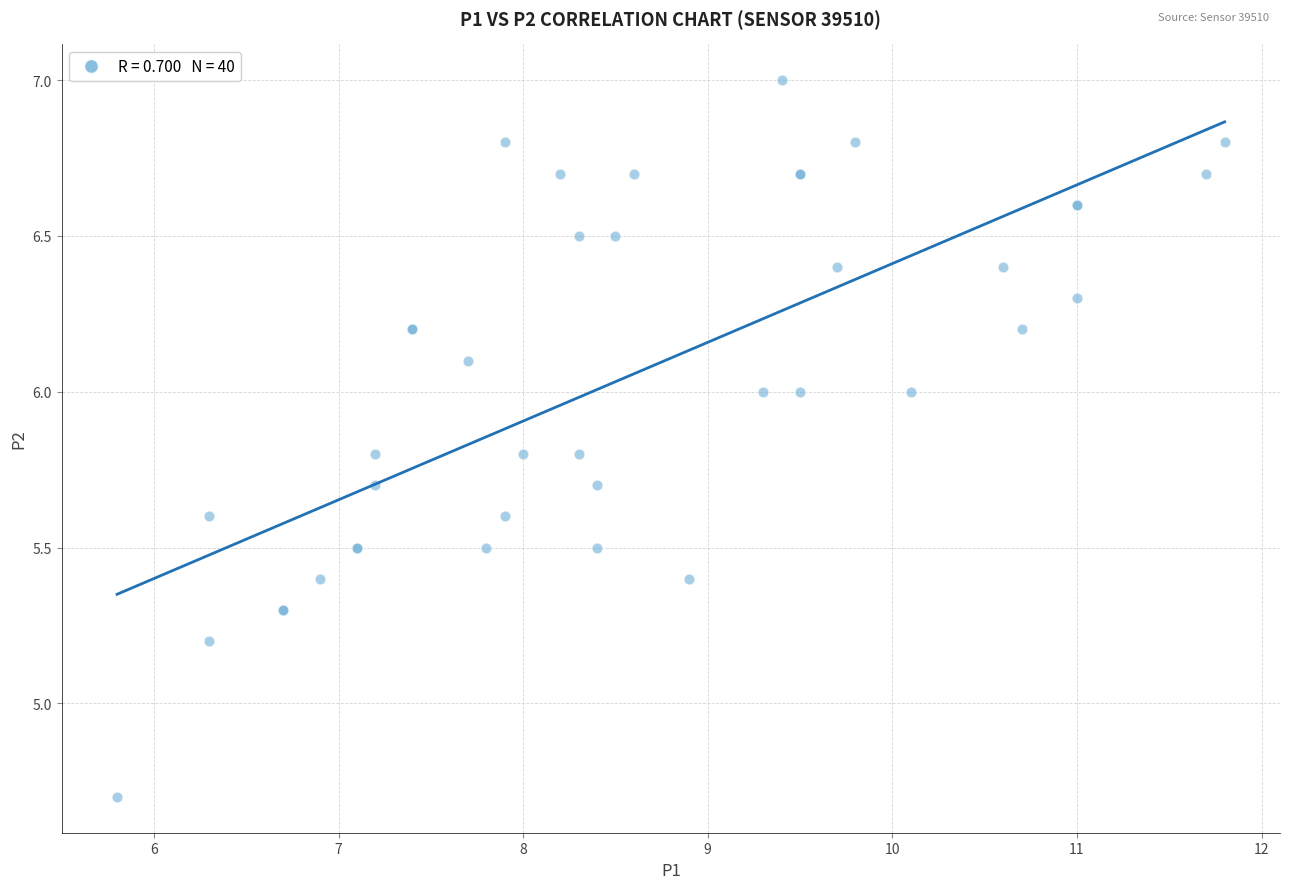

What Y value in the scatter plot is closest to 5?

5.2